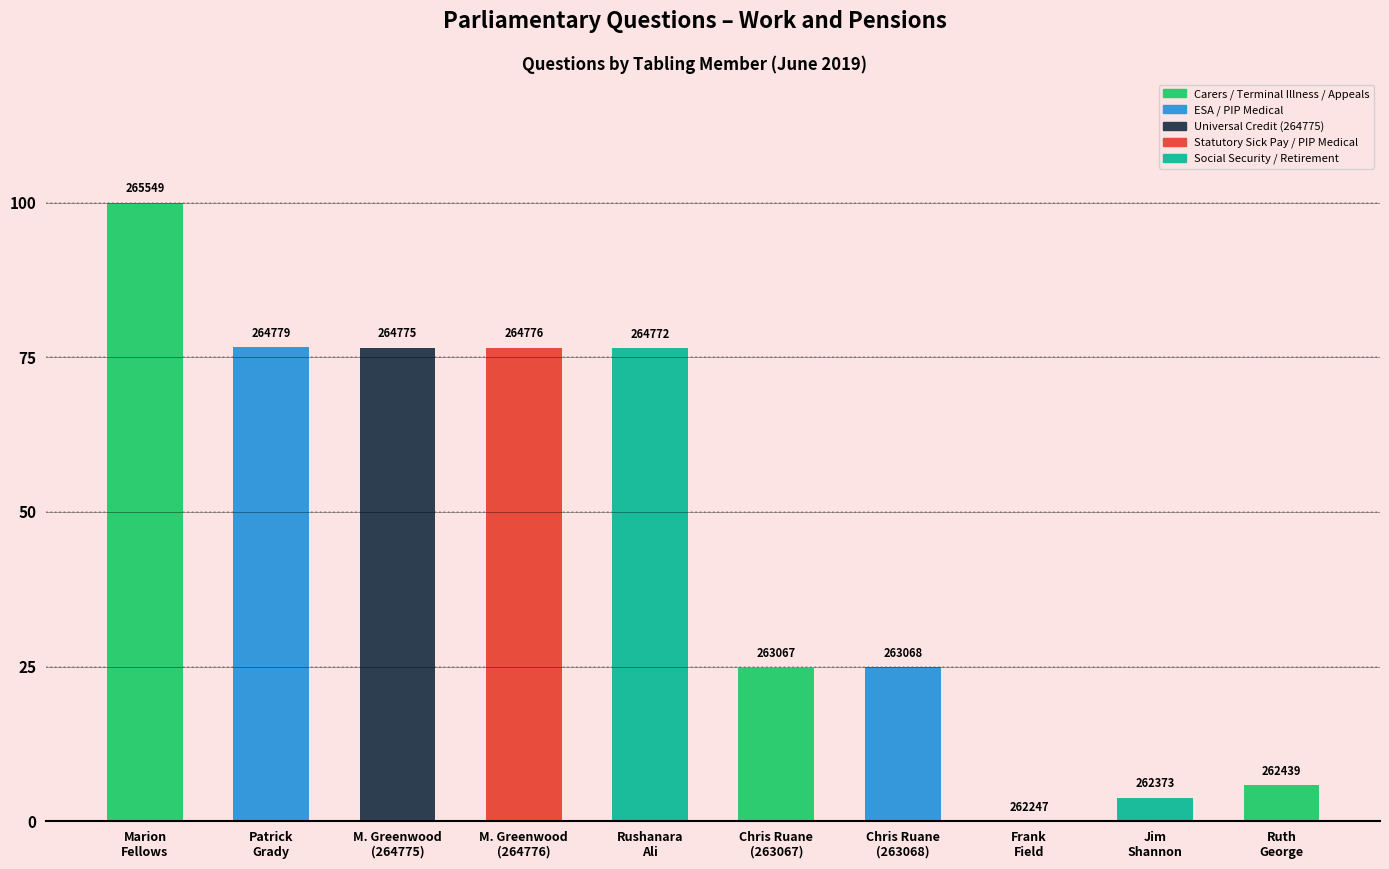

True or false: the data shows 14.9 at Chris Ruane
(263067).

False